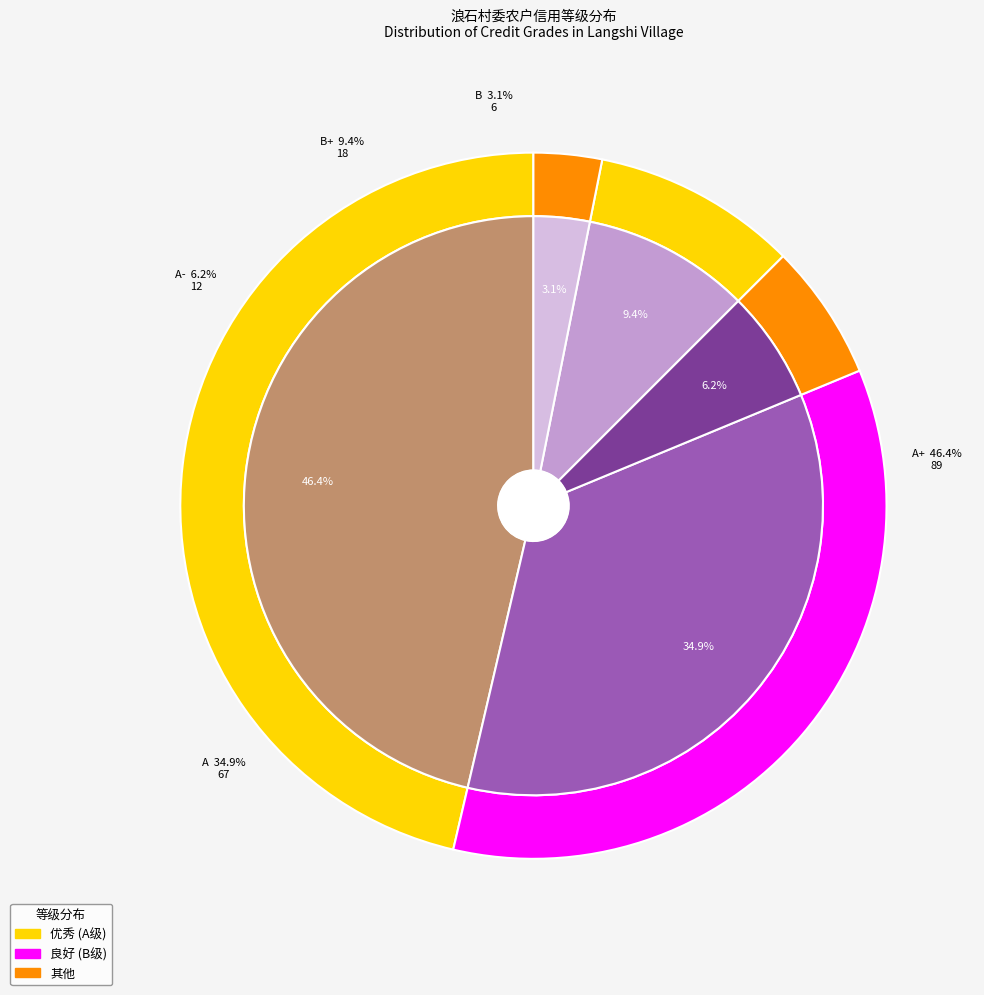

Rank the categories by value from lowest to highest.

B, A-, B+, A, A+